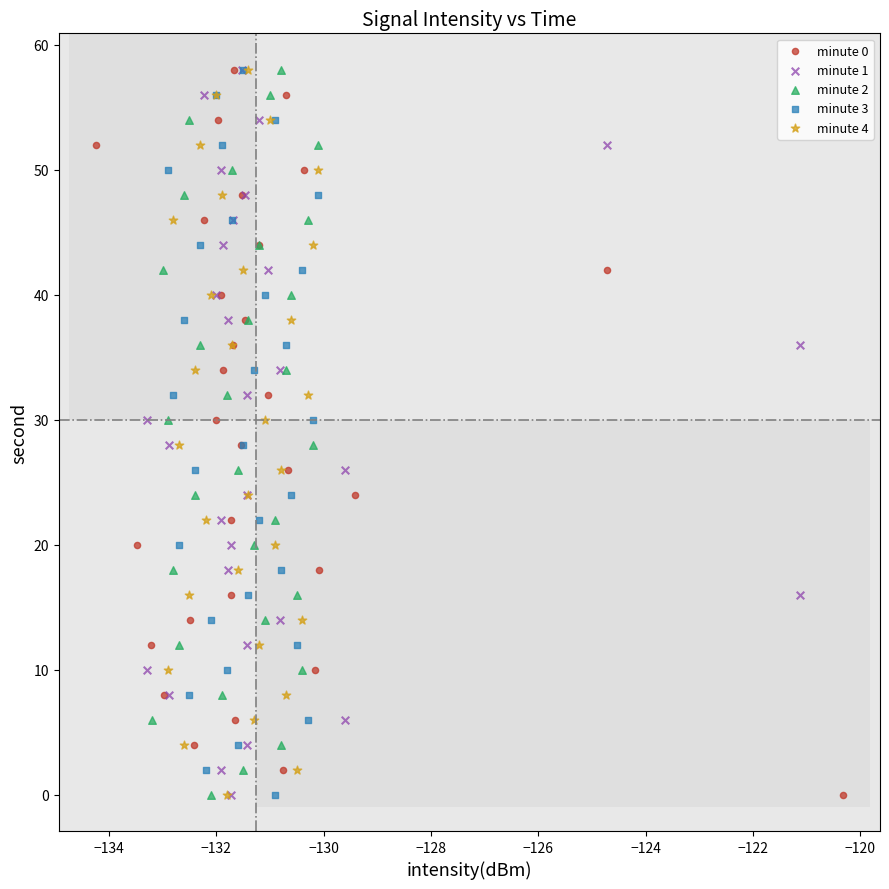

What are all the series names shown in the legend?

minute 0, minute 1, minute 2, minute 3, minute 4